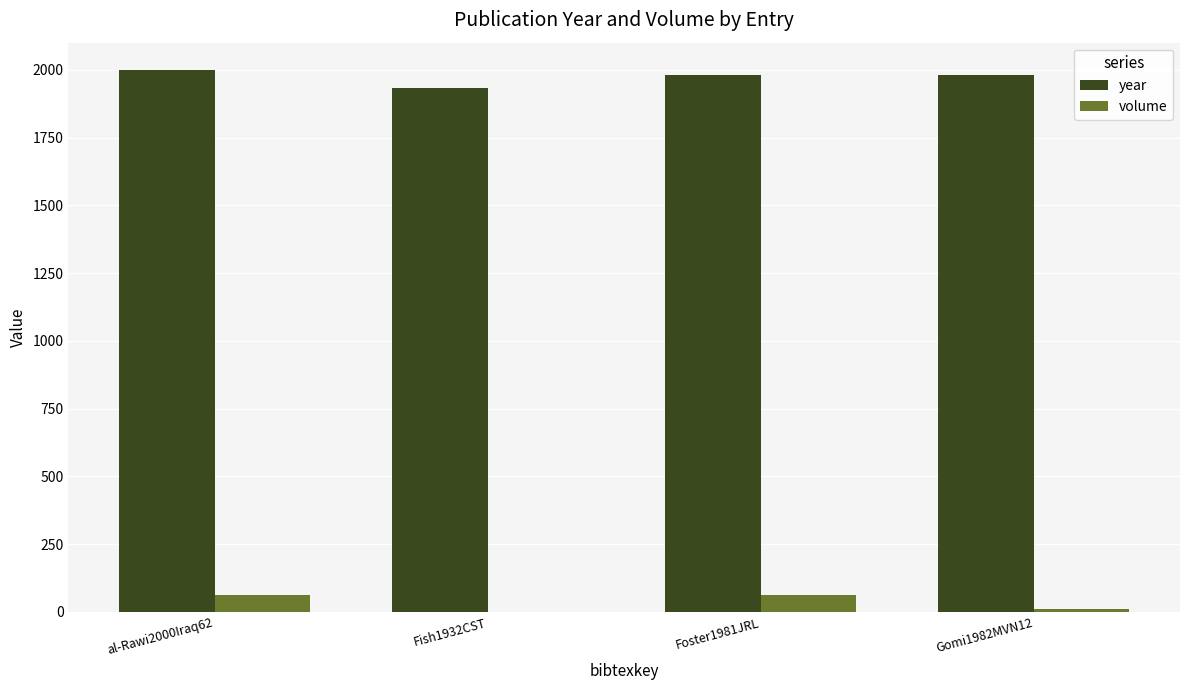

What is the greatest value displayed?

2000